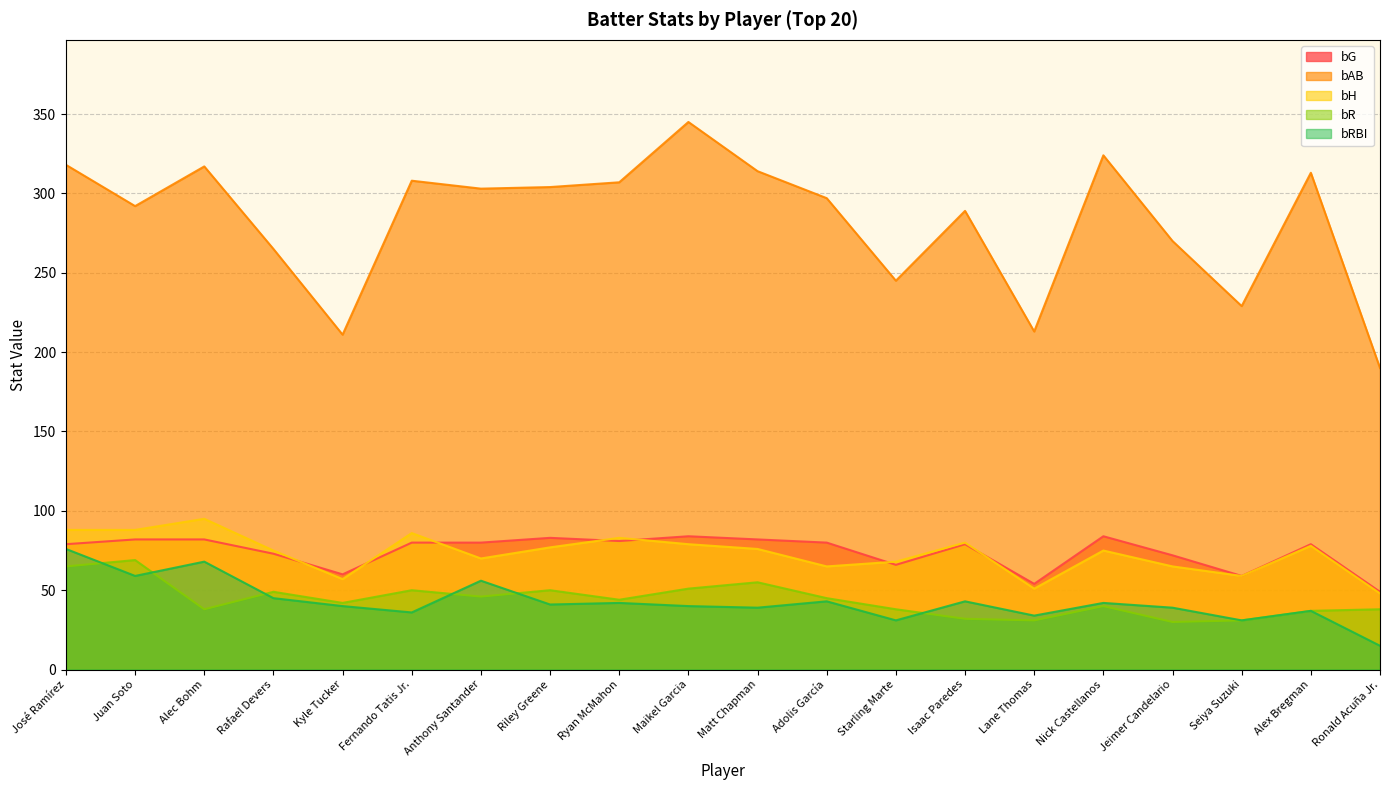

In bRBI, how many points are lower than both neighbors (excluding endpoints)?

7